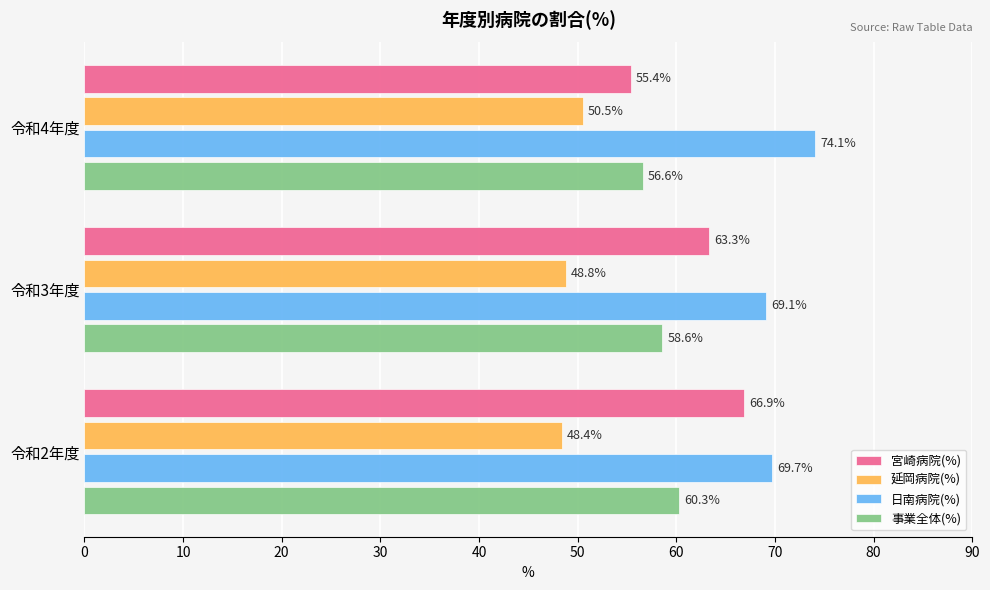

Which series has the largest total across all categories?

日南病院(%)